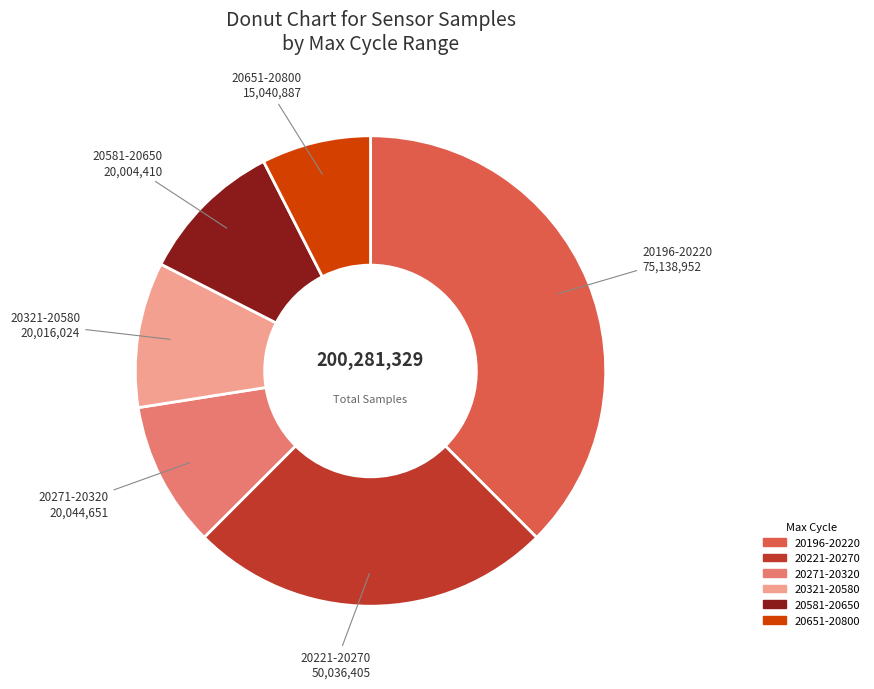

Is there a majority slice in this chart?

No